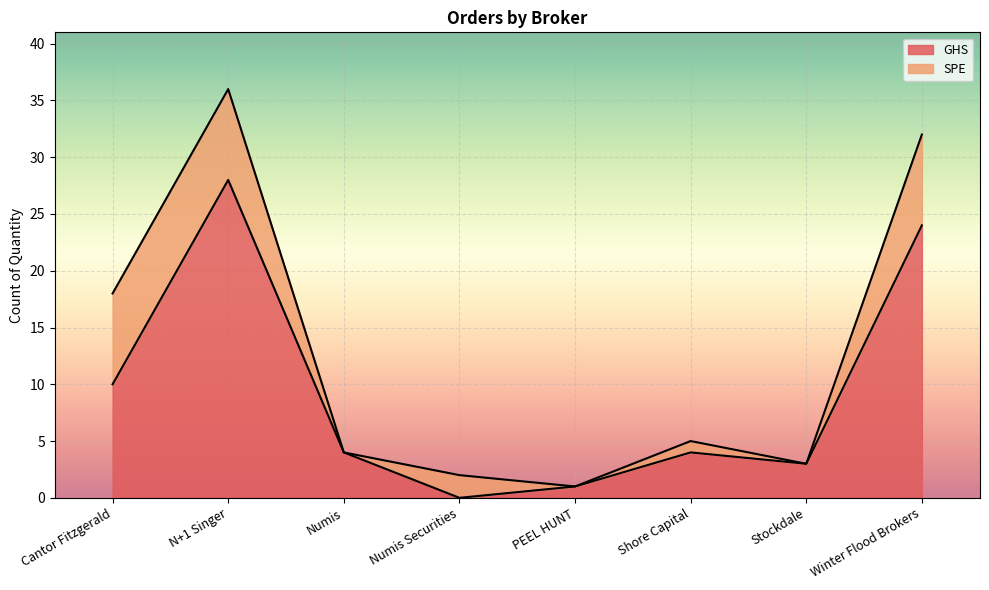

At which label does the data first exceed 4?

Cantor Fitzgerald